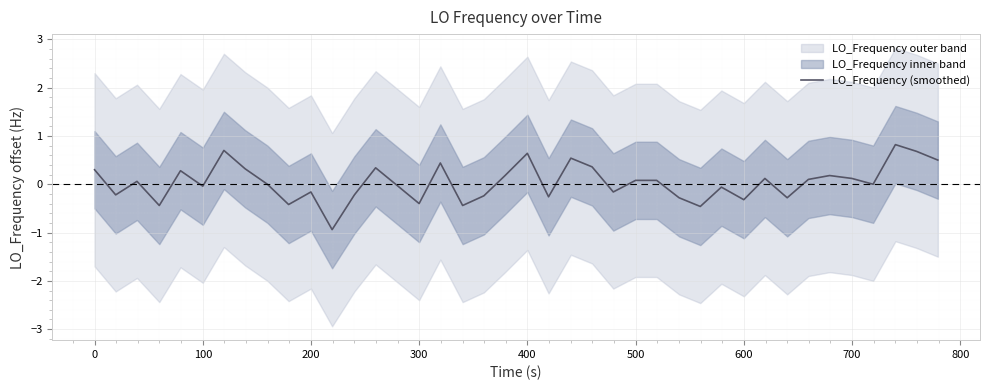

What is the greatest value displayed?

0.8